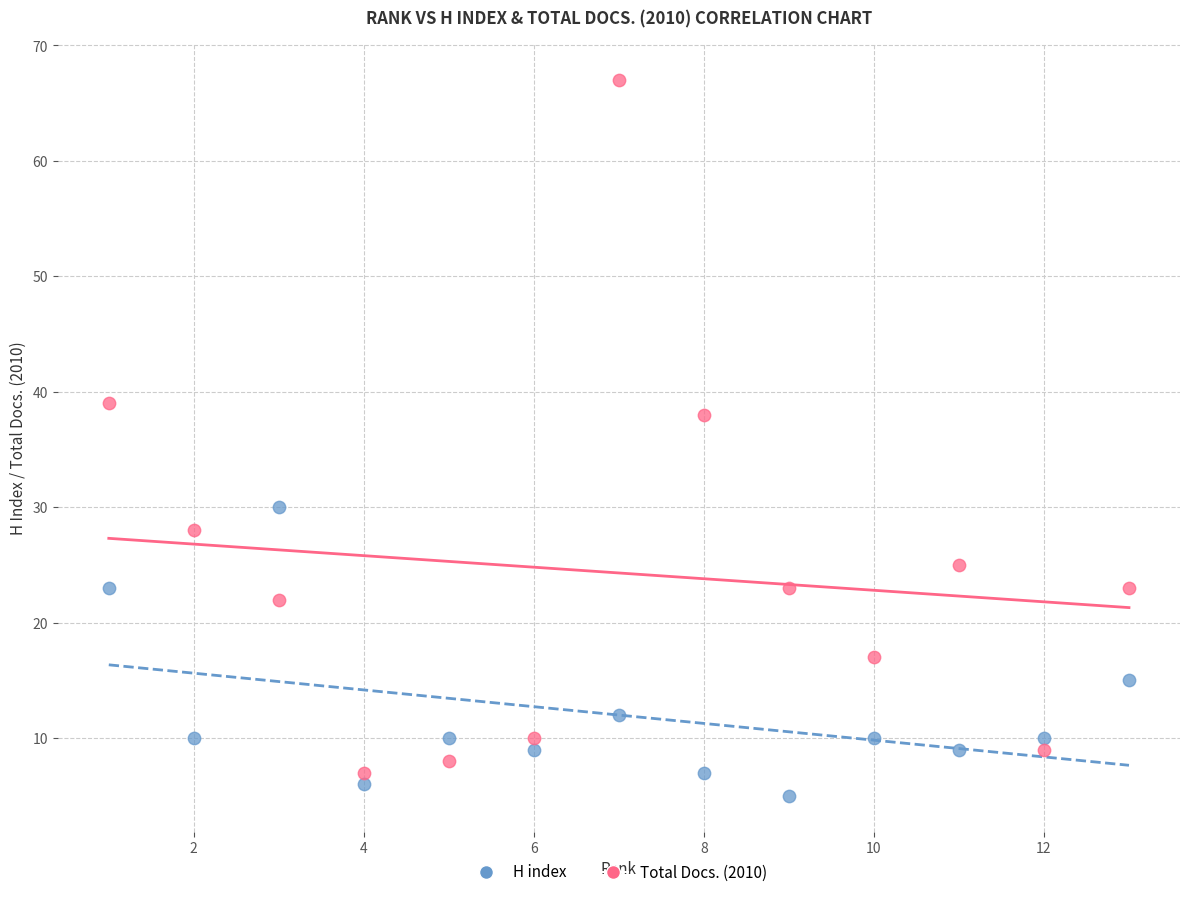

Across all series, what Y value is closest to 36?

38